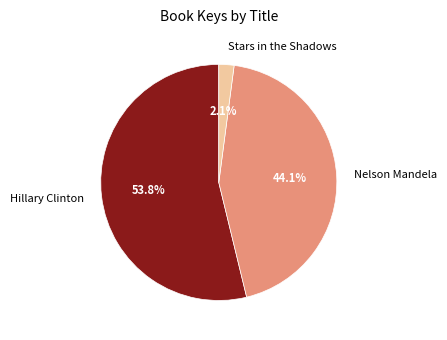

To the nearest percent, what is the combined percentage of Hillary Clinton and Nelson Mandela?

98%